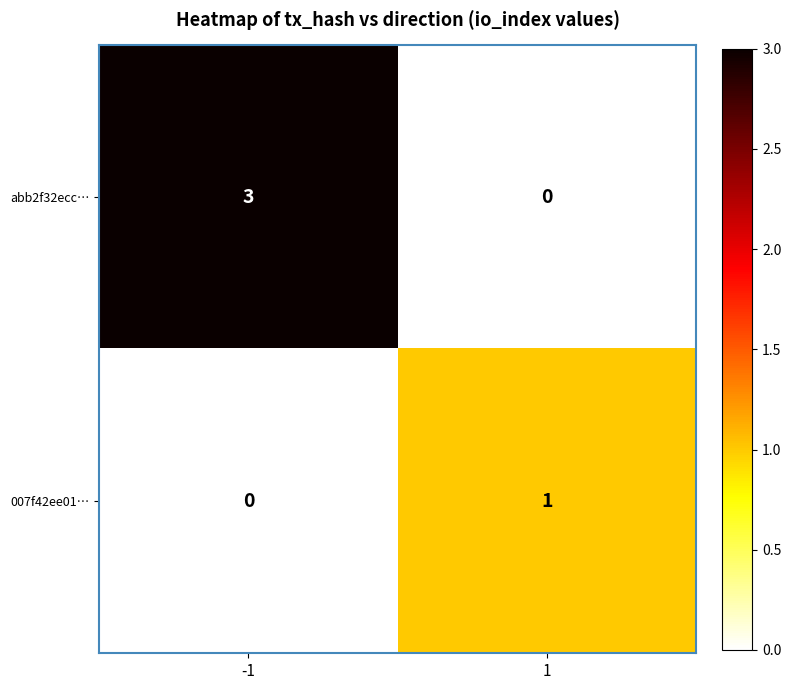

Count the number of categories in the chart.

2